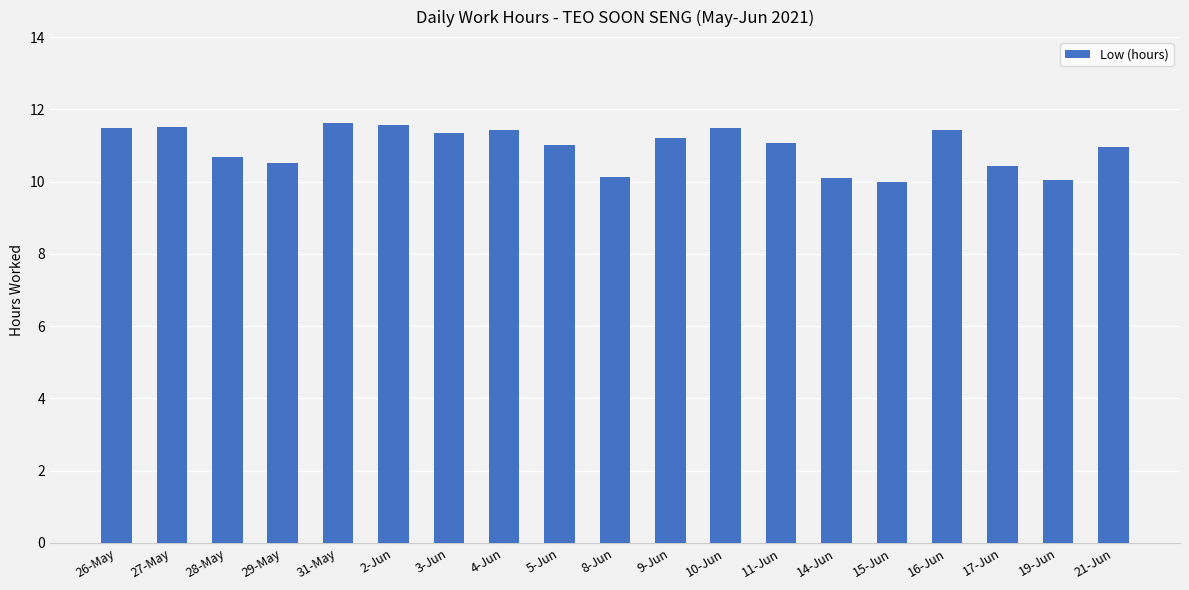

How many data points does each series have?

19